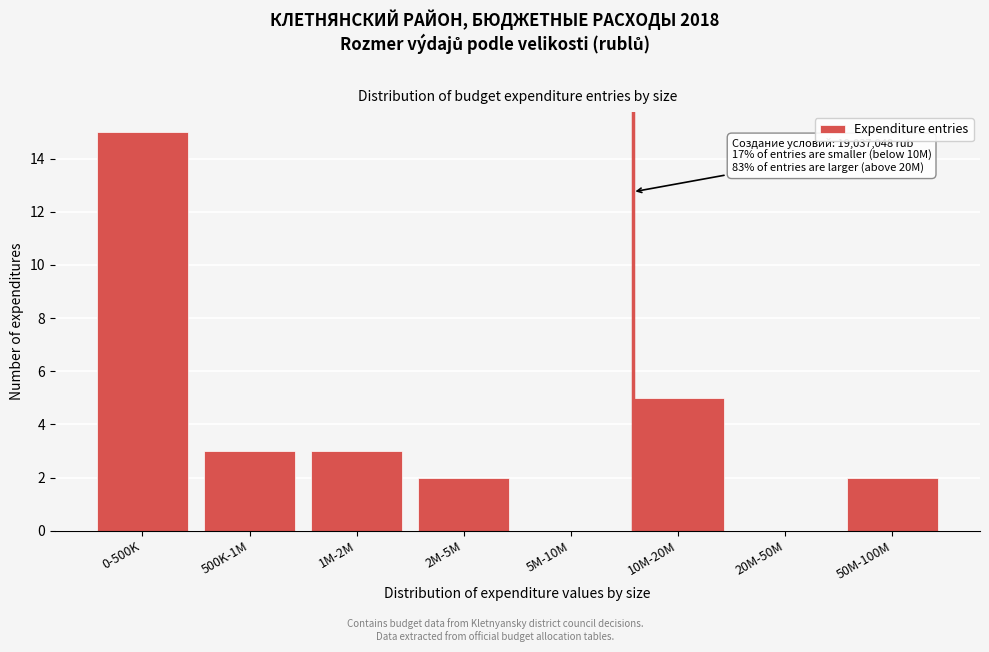

Reading left to right, transcribe all the data shown in this chart.

0-500K=15	500K-1M=3	1M-2M=3	2M-5M=2	5M-10M=0	10M-20M=5	20M-50M=0	50M-100M=2